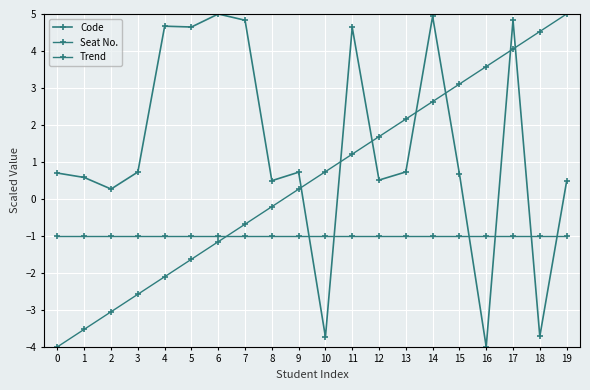

How many lines are shown in the chart?

3